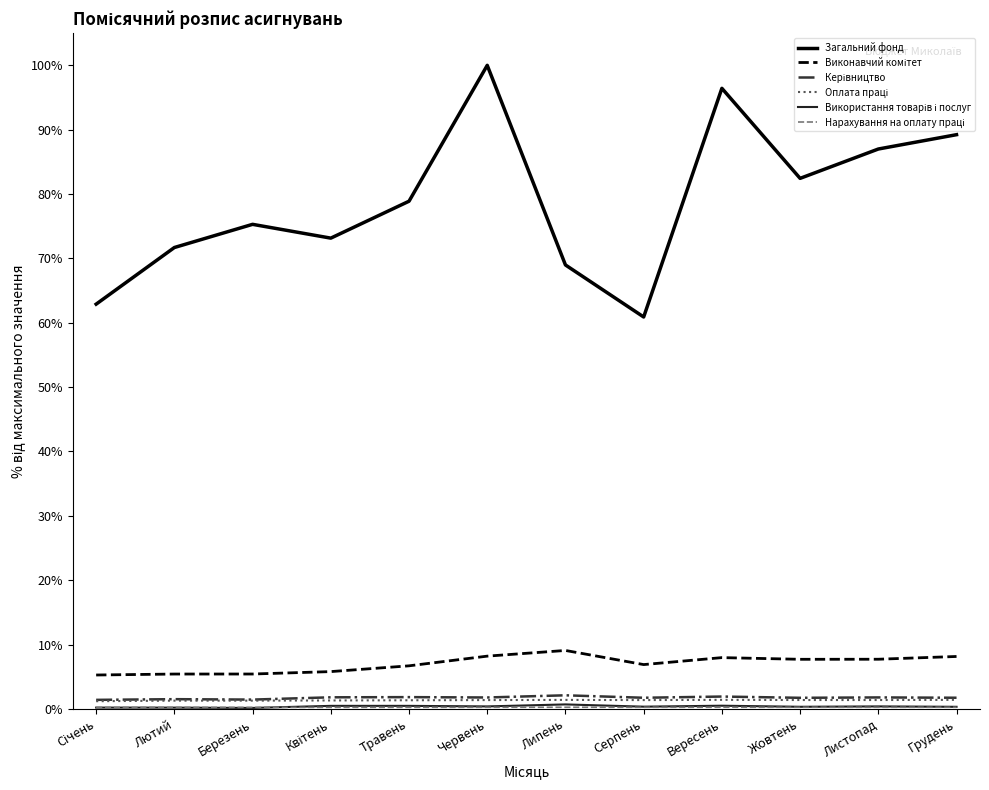

What is the label of the 7th point from the right?

Червень